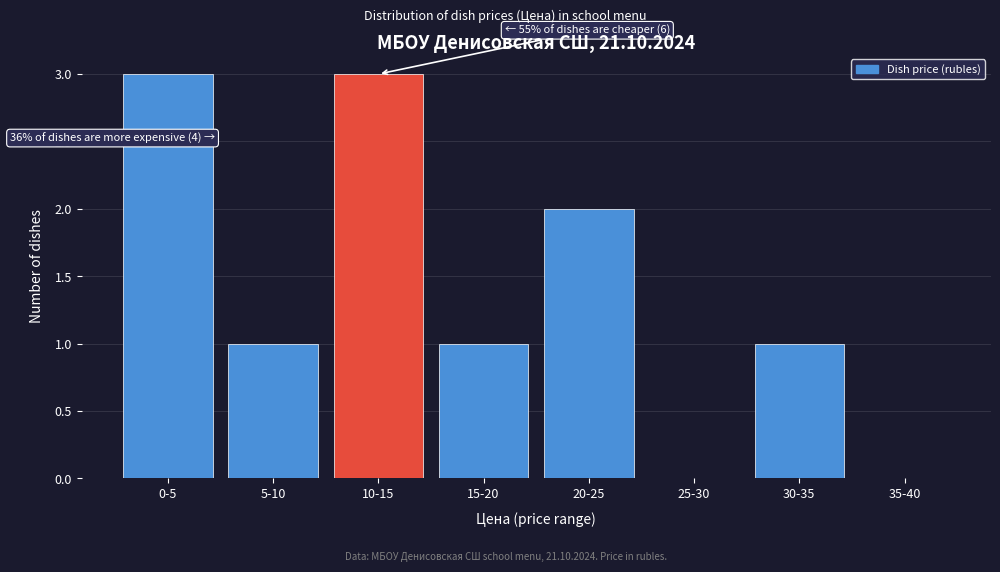

Reading left to right, transcribe all the data shown in this chart.

0-5=3	5-10=1	10-15=3	15-20=1	20-25=2	25-30=0	30-35=1	35-40=0